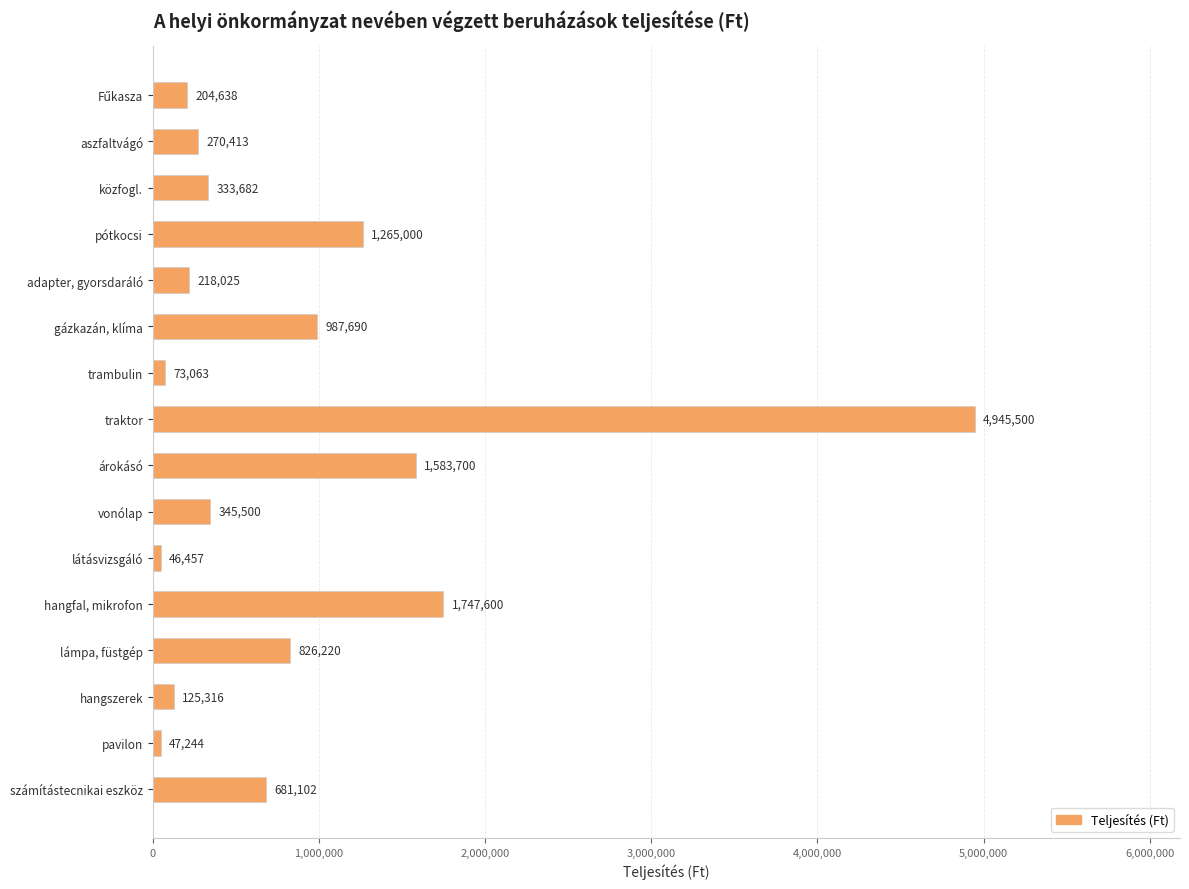

Which category has the lowest value across all series?

látásvizsgáló